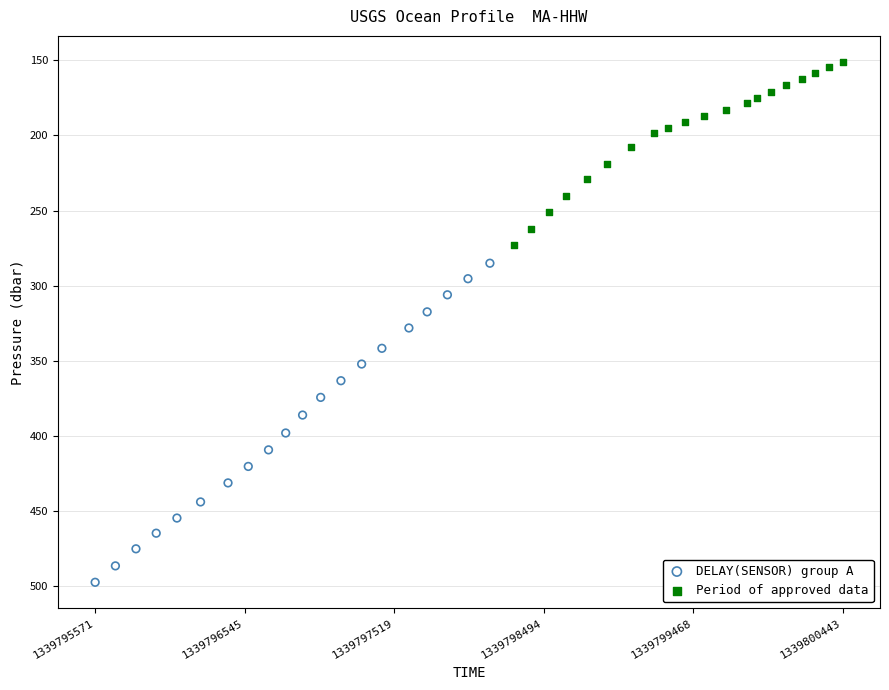

Which series reaches the maximum Y coordinate?

DELAY(SENSOR) group A